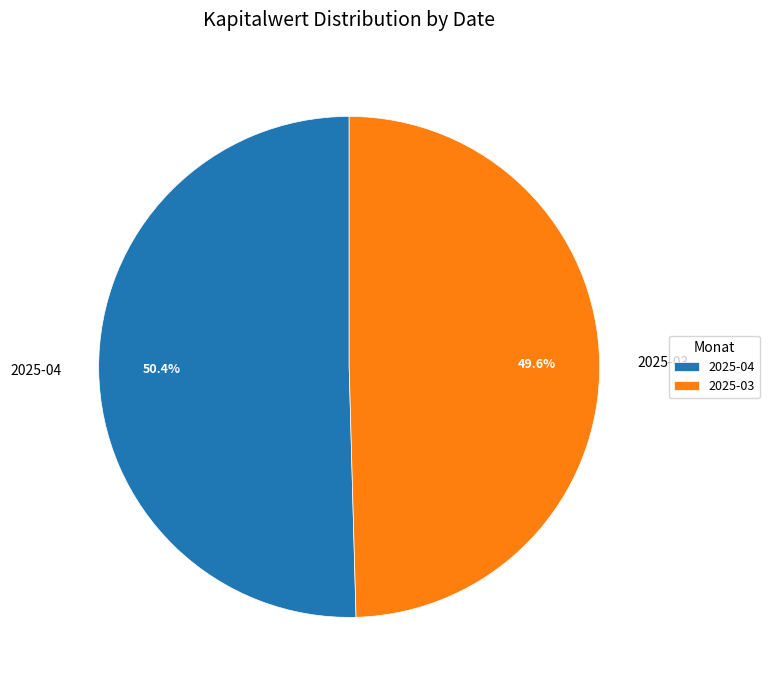

Between 2025-03 and 2025-04, which is larger?

2025-04